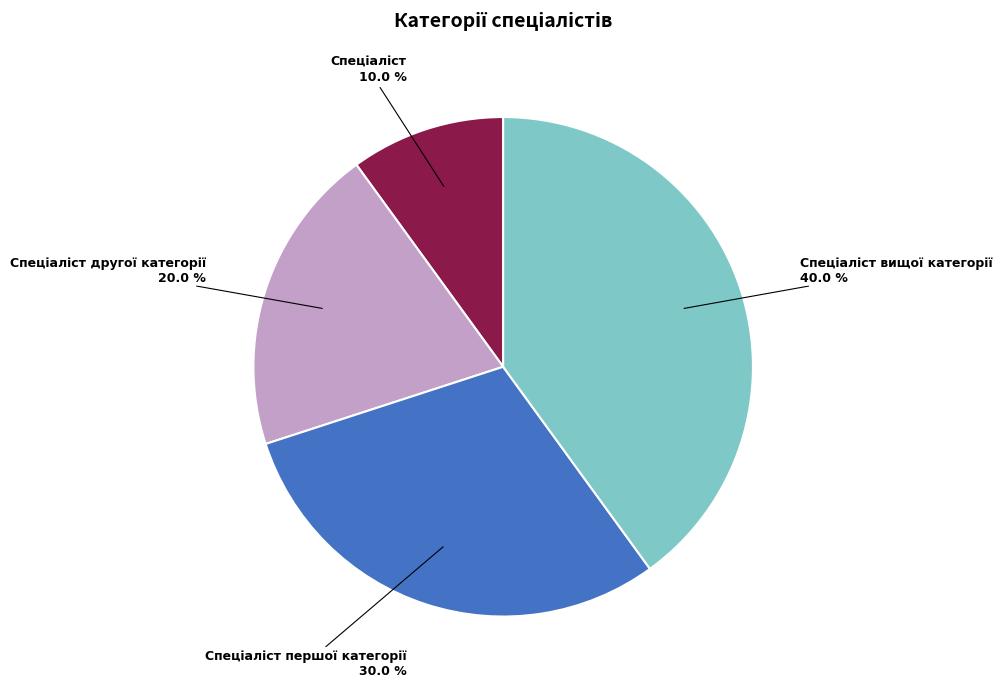

Is there a majority slice in this chart?

No